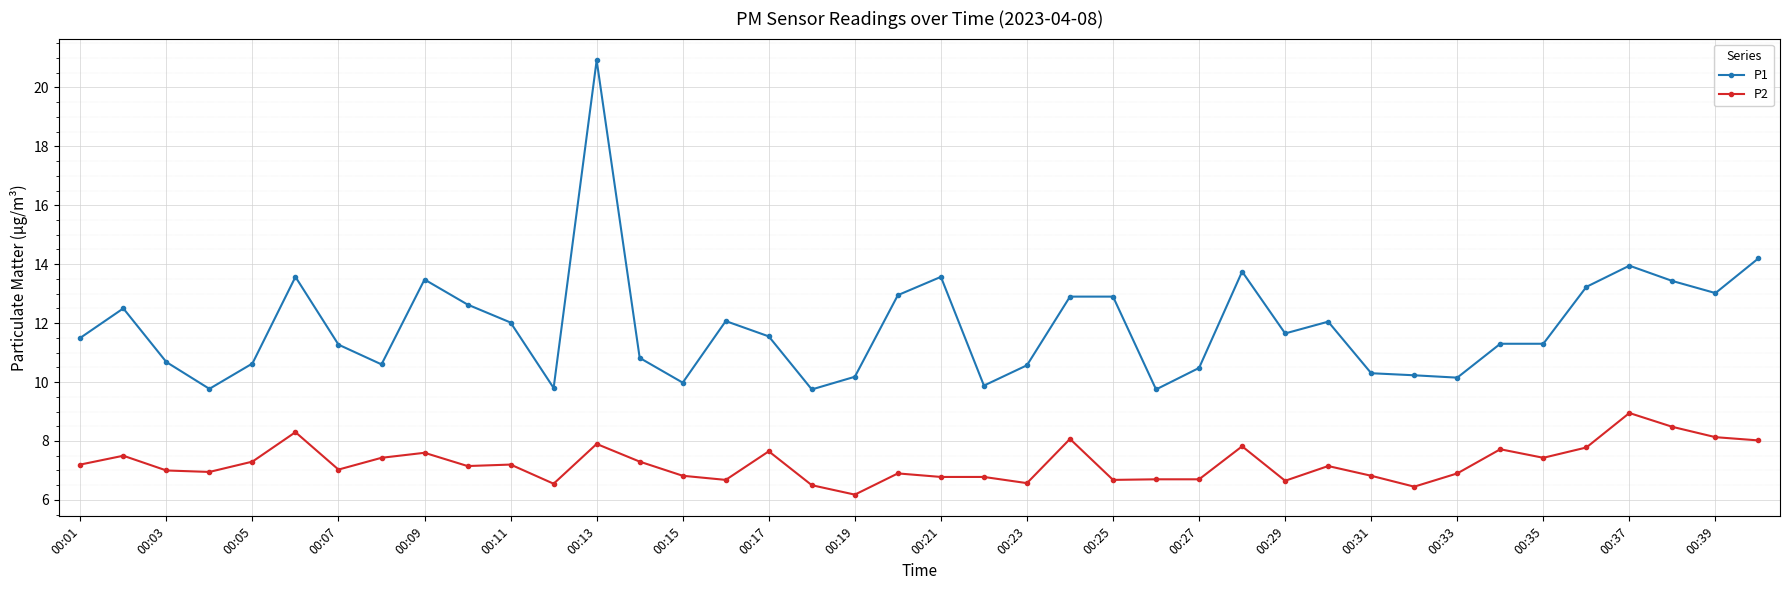

Which series has the widest spread of values?

P1